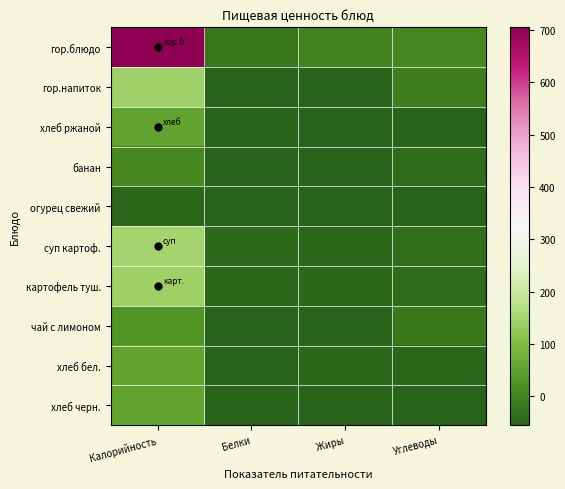

Reading left to right, list all the values displayed in this chart.

гор.блюдо: Калорийность=705.0	Белки=-21.0	Жиры=-2.0	Углеводы=5.0
гор.напиток: Калорийность=141.0	Белки=-54.0	Жиры=-55.0	Углеводы=-8.0
хлеб ржаной: Калорийность=54.0	Белки=-51.0	Жиры=-54.0	Углеводы=-54.0
банан: Калорийность=8.7	Белки=-53.5	Жиры=-55.0	Углеводы=-39.3
огурец свежий: Калорийность=-48.5	Белки=-54.6	Жиры=-54.8	Углеводы=-54.1
суп картоф.: Калорийность=147.0	Белки=-42.8	Жиры=-47.0	Углеводы=-33.0
картофель туш.: Калорийность=139.0	Белки=-44.0	Жиры=-46.0	Углеводы=-38.0
чай с лимоном: Калорийность=31.0	Белки=-54.0	Жиры=-55.0	Углеводы=-19.0
хлеб бел.: Калорийность=57.0	Белки=-53.8	Жиры=-46.0	Углеводы=-47.0
хлеб черн.: Калорийность=54.0	Белки=-51.0	Жиры=-54.2	Углеводы=-53.6